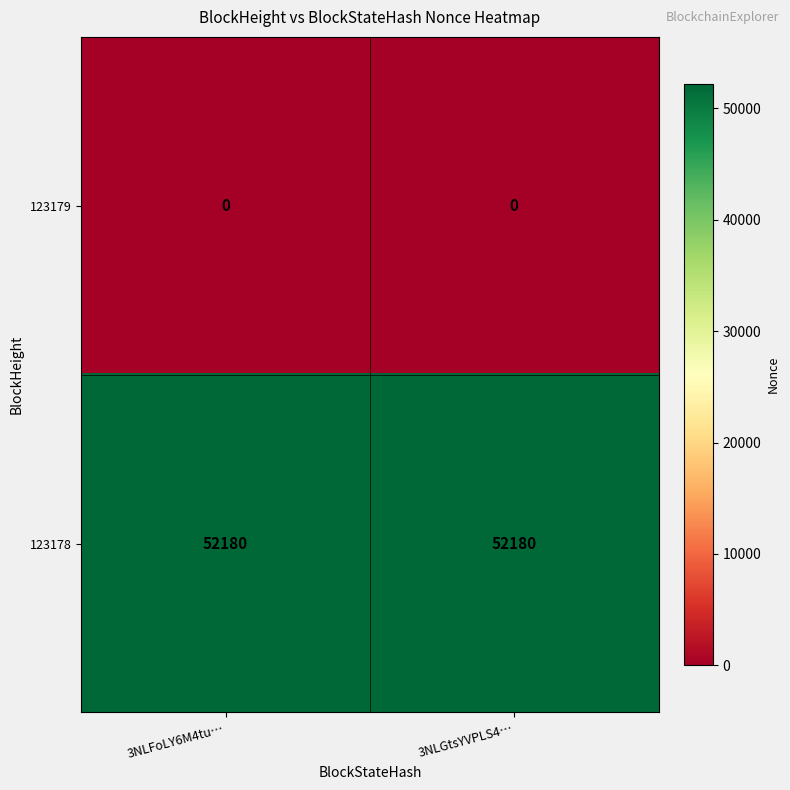

Rank the series at 3NLFoLY6M4tu… from lowest to highest value.

123179, 123178